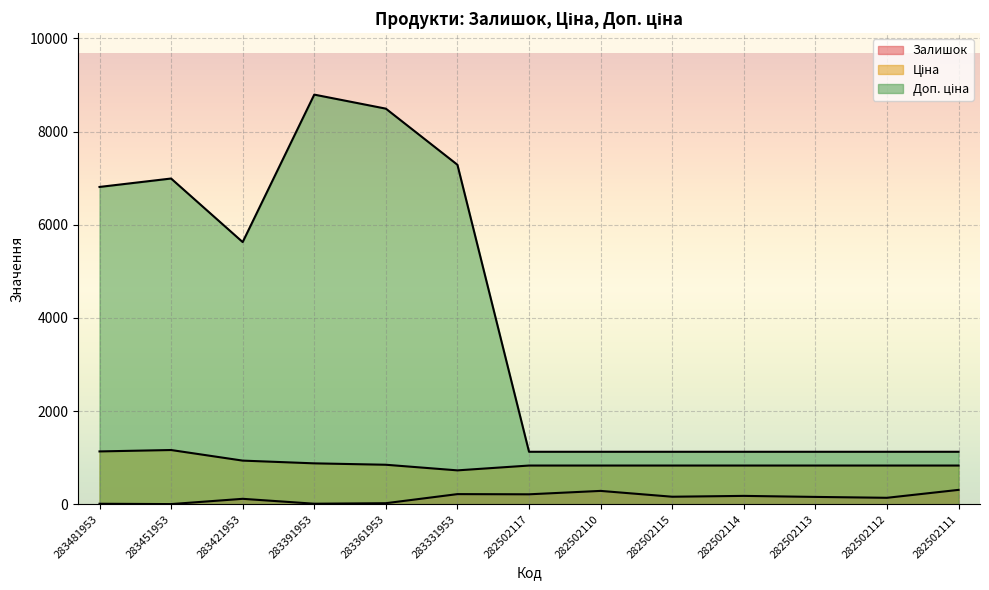

Between 283361953 and 282502112, which is larger?

282502112